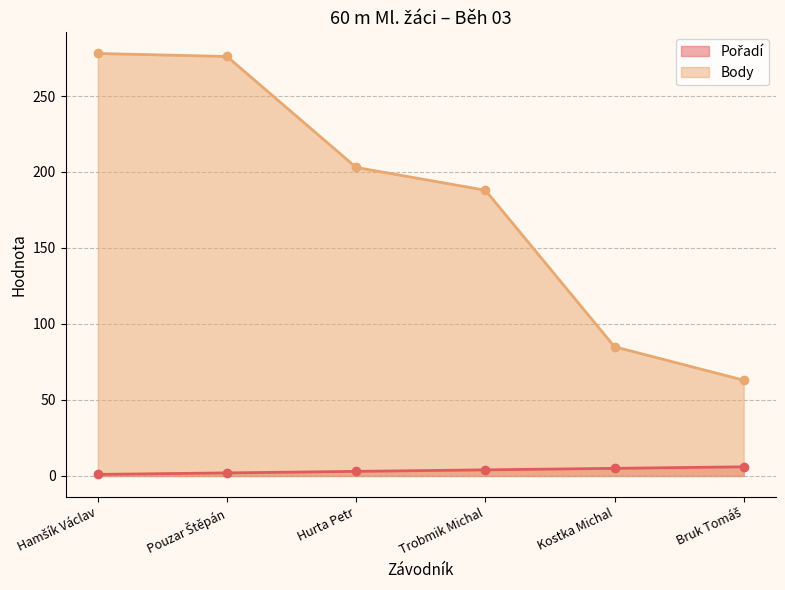

Reading left to right, transcribe all the data shown in this chart.

Pořadí: 1	2	3	4	5	6
Body: 278	276	203	188	85	63